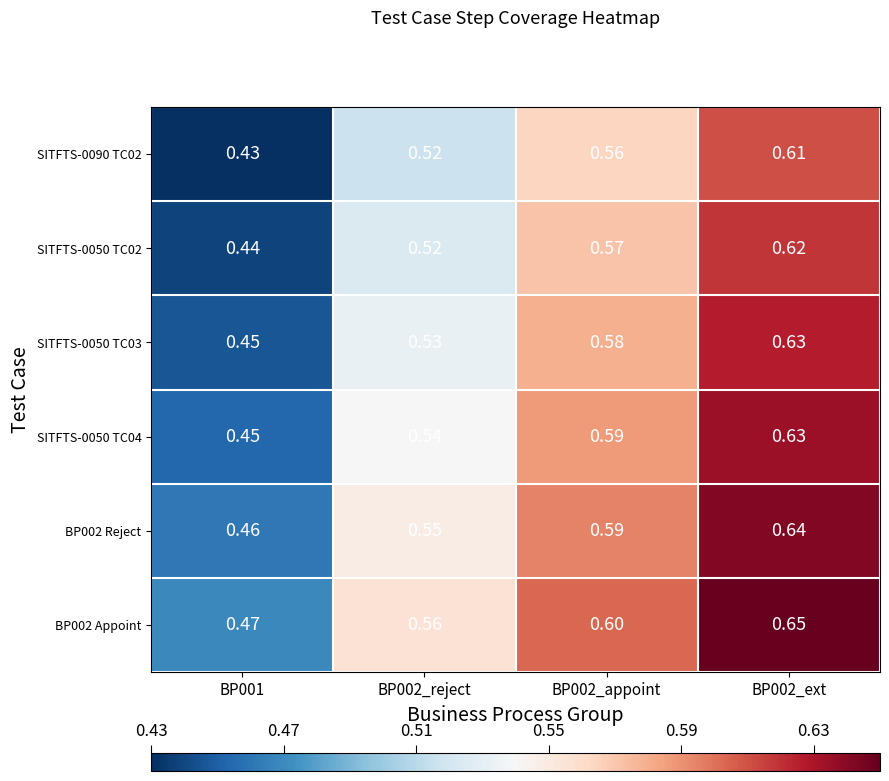

At which category is the sum across all series the highest?

BP002_ext